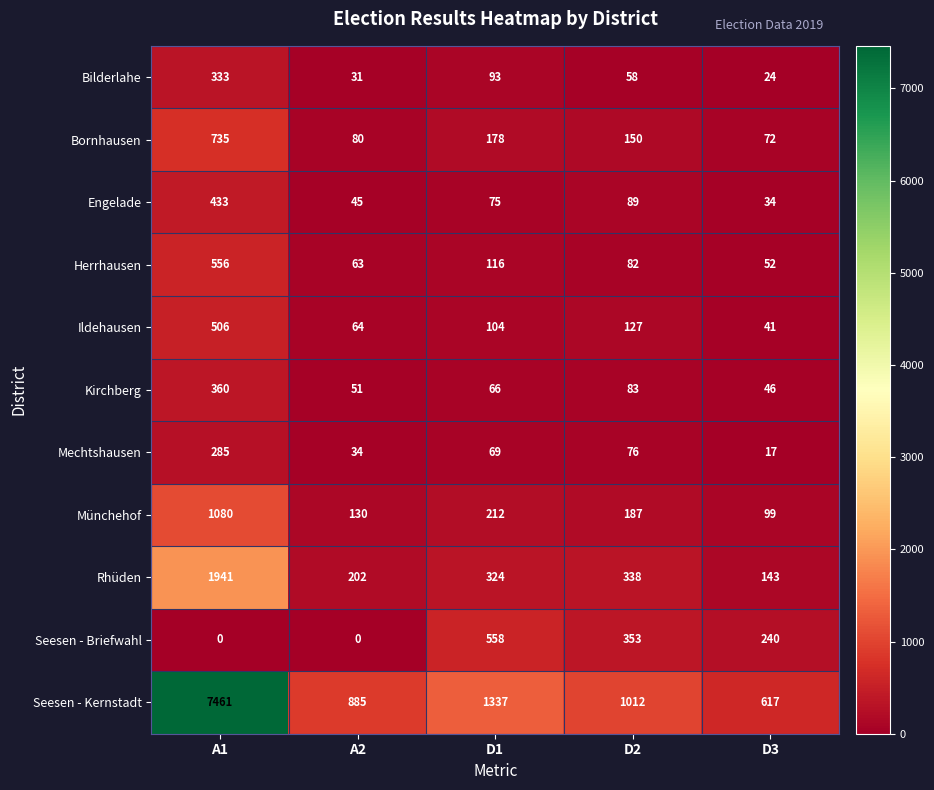

At which label is Kirchberg closest to 203?

D2